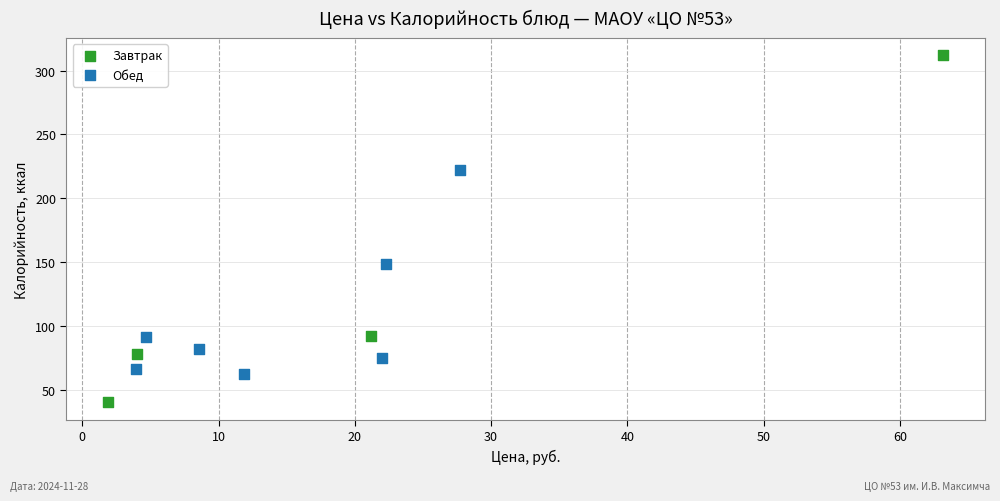

Which series contains the highest Y value?

Завтрак